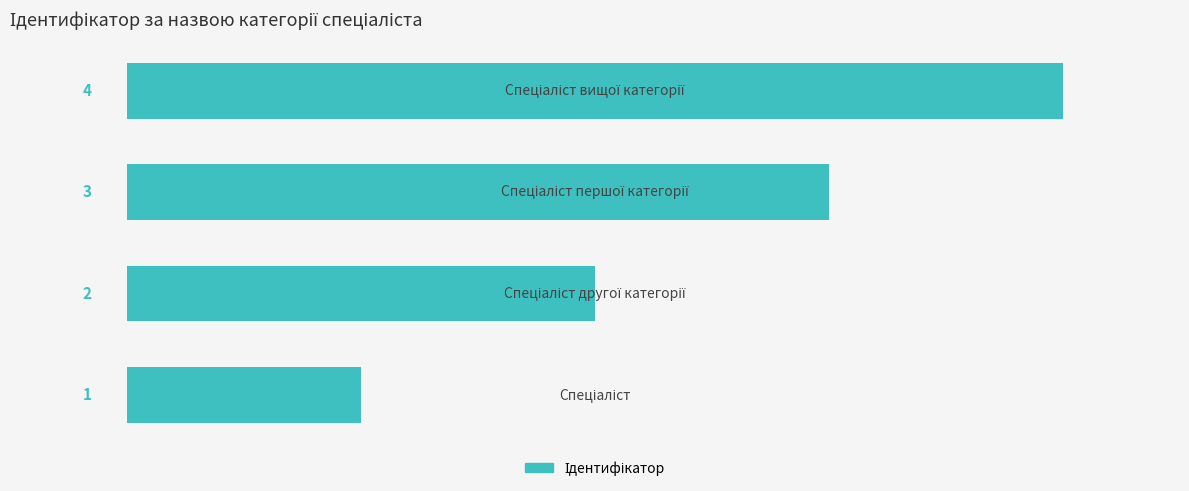

What is the greatest value displayed?

4